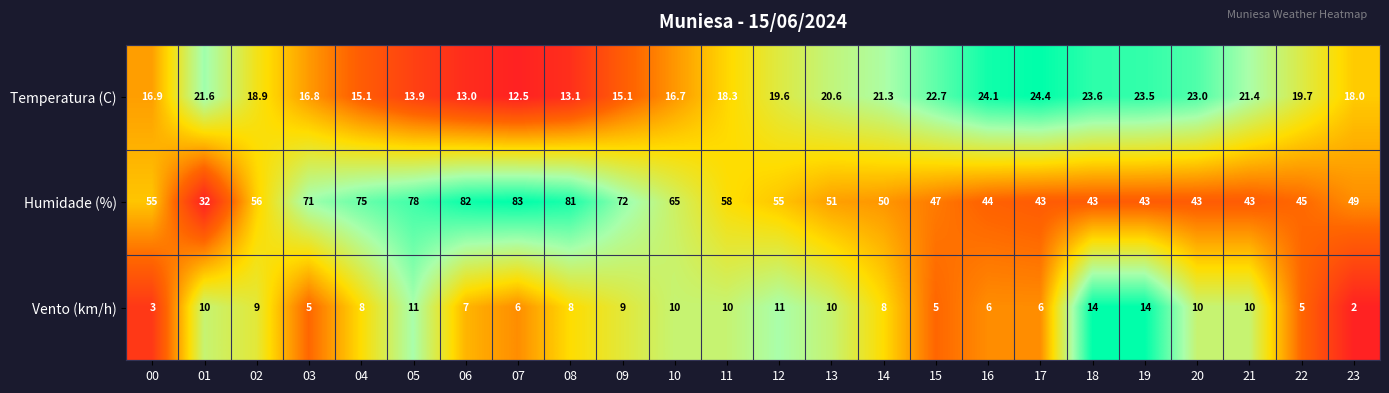

List the series in order of their overall mean, highest first.

Humidade (%), Temperatura (C), Vento (km/h)